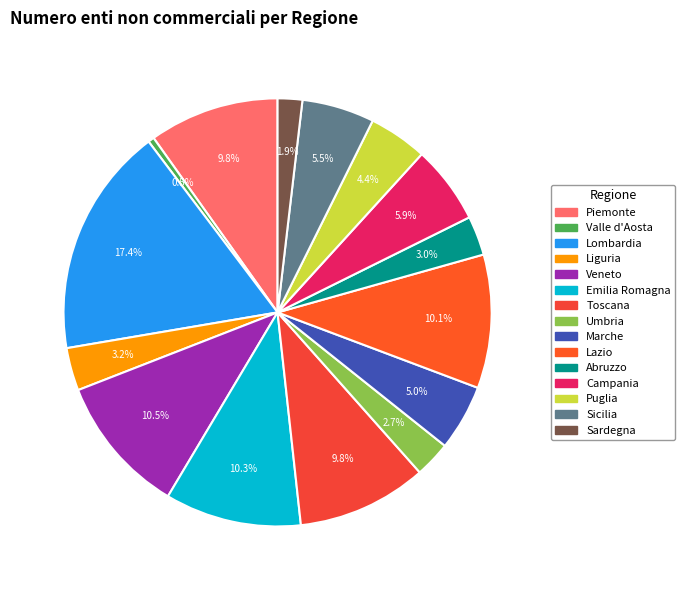

What percentage do Umbria and Veneto together represent?

13.3%